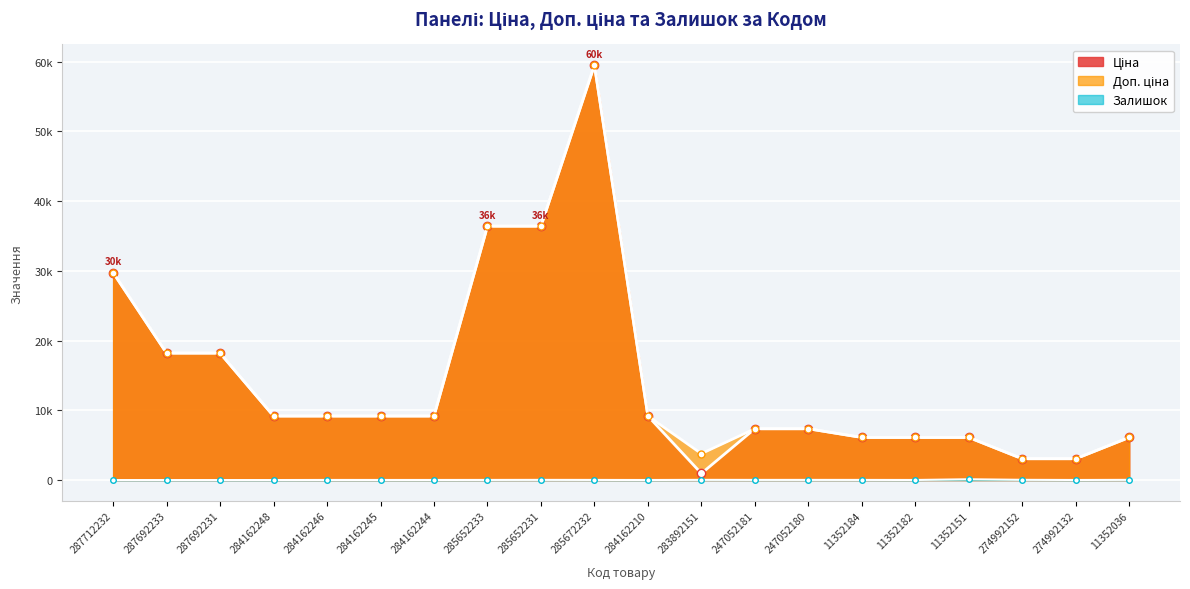

At which label does Доп. ціна first exceed 9185?

287712232